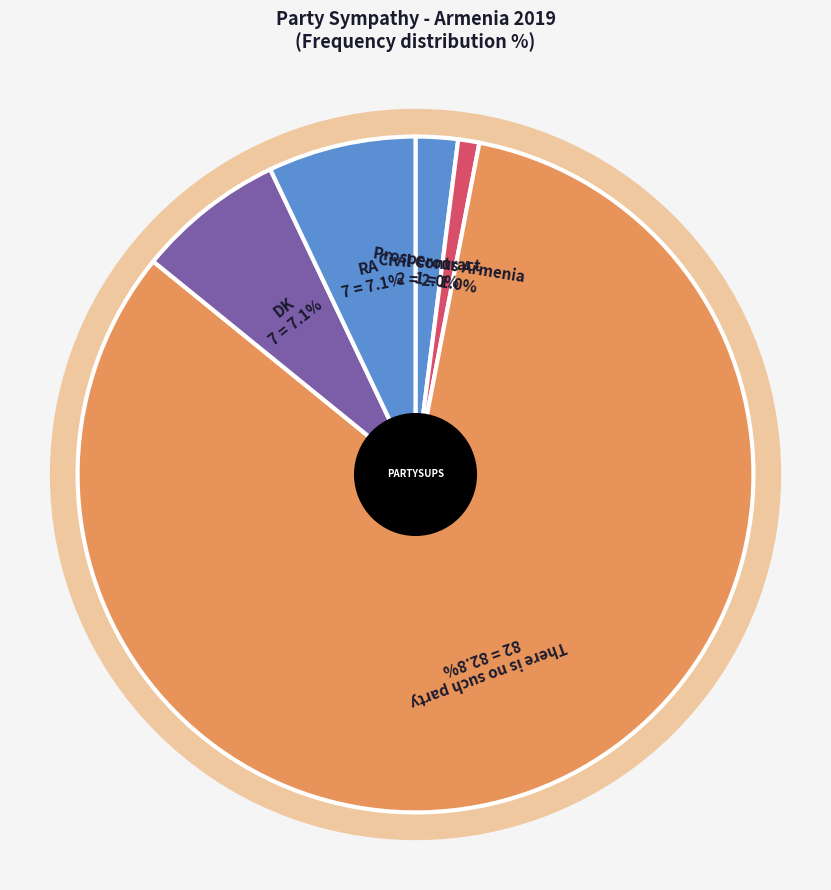

Which category has the biggest portion of the pie?

There is no such party